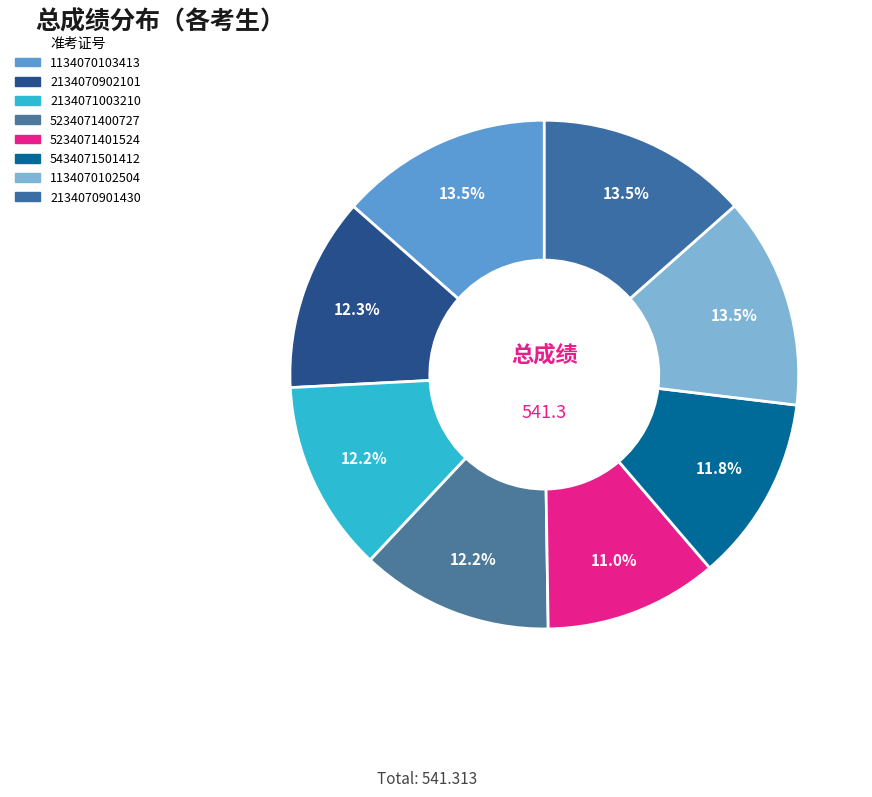

How many slices are in this pie chart?

8